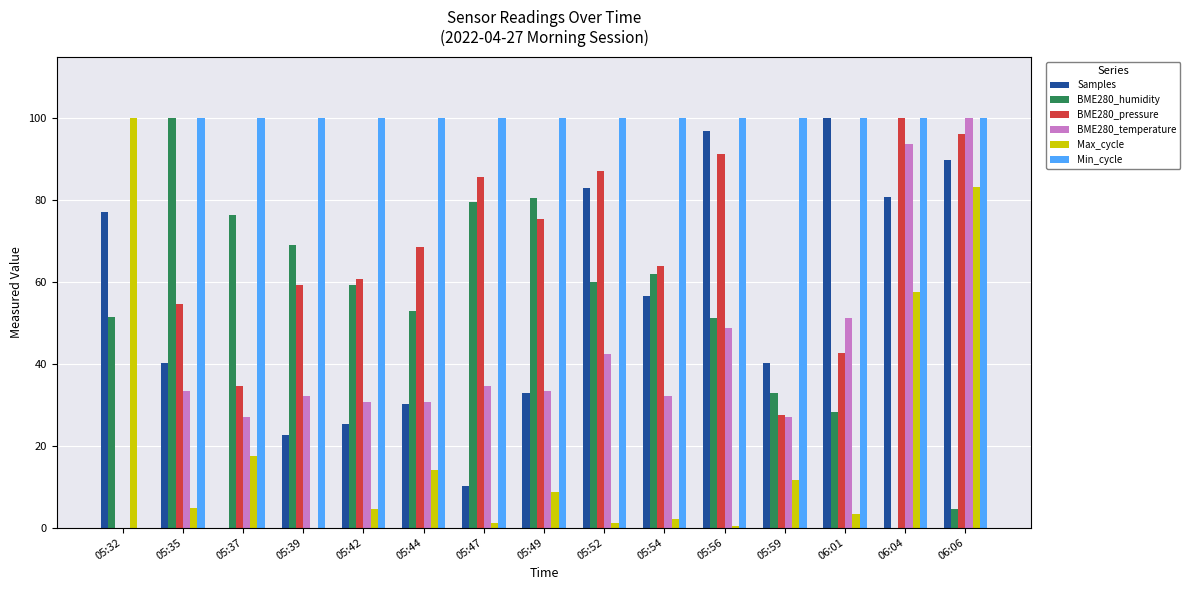

True or false: BME280_humidity has a value of 84.9 at 05:32.

False